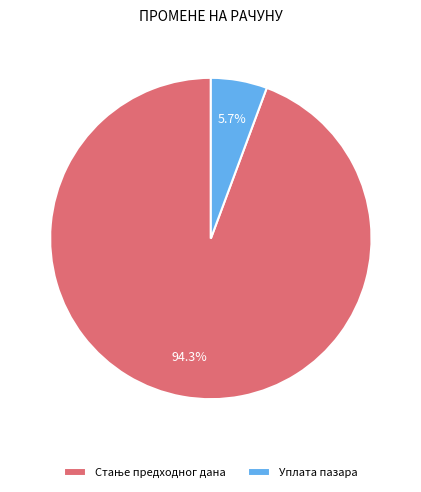

Does Уплата пазара represent more than half of the total?

No